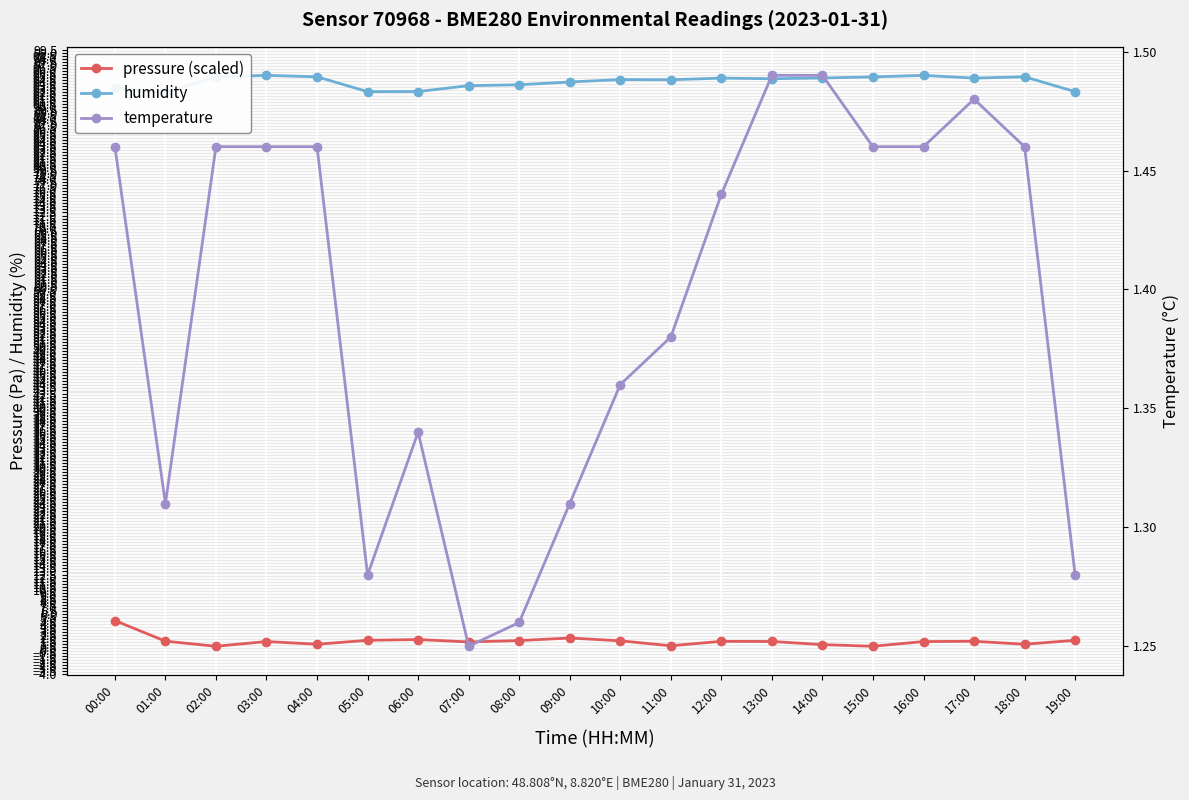

Which label corresponds to the largest value in the chart?

03:00